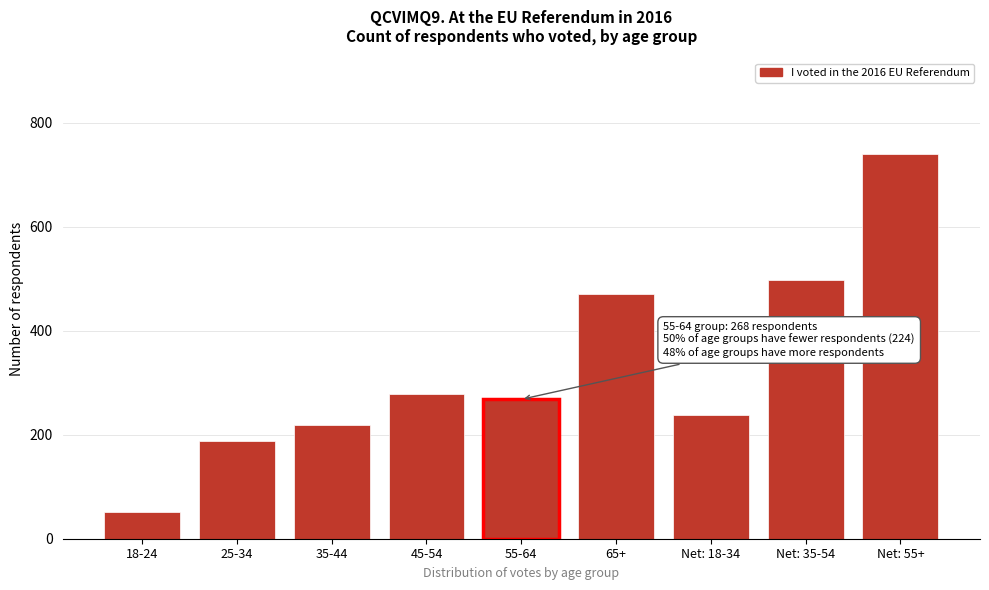

Reading left to right, extract all data points from this chart.

51	187	218	279	268	471	238	497	739